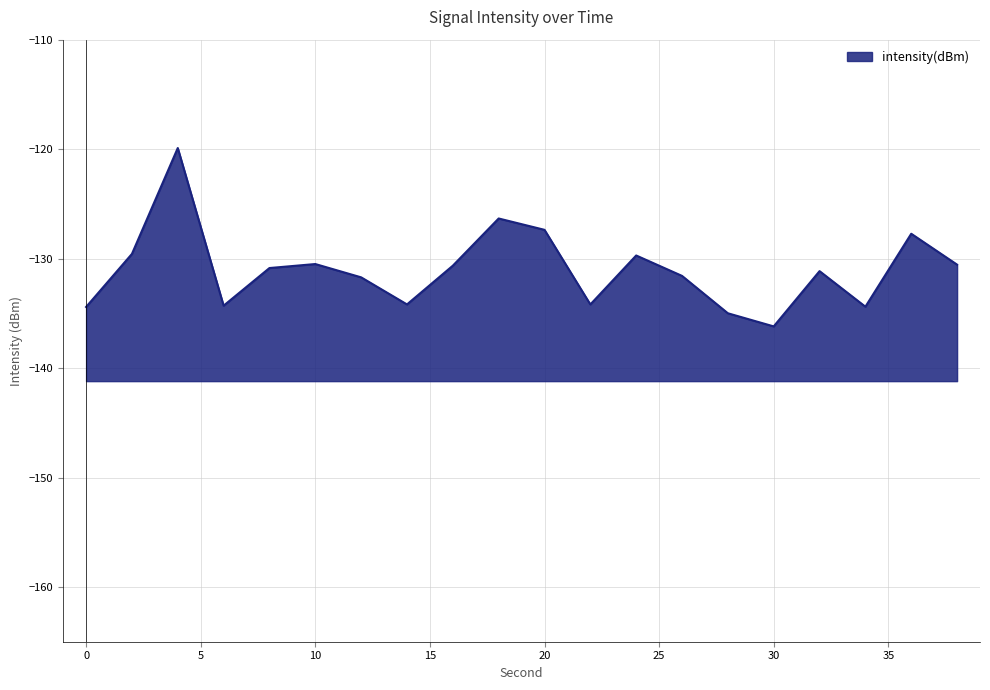

Which has a higher value, 12 or 8?

8